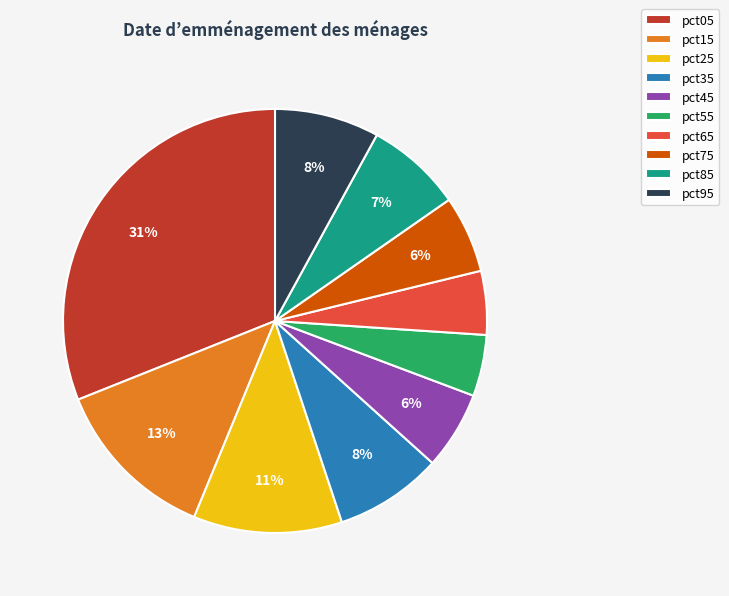

True or false: pct75 accounts for 16% of the total.

False